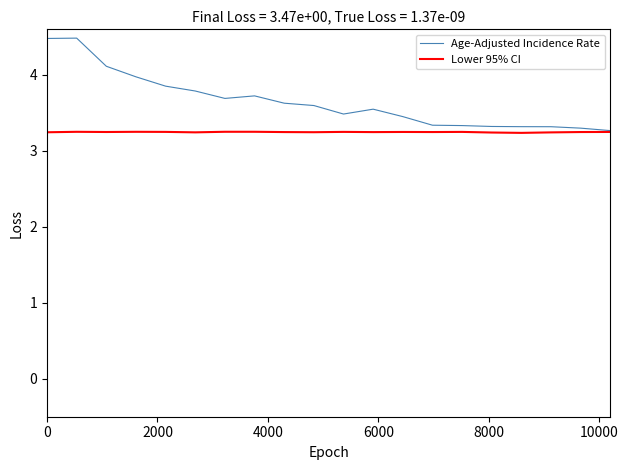

List the series in order of their peak value, highest first.

Age-Adjusted Incidence Rate, Lower 95% CI